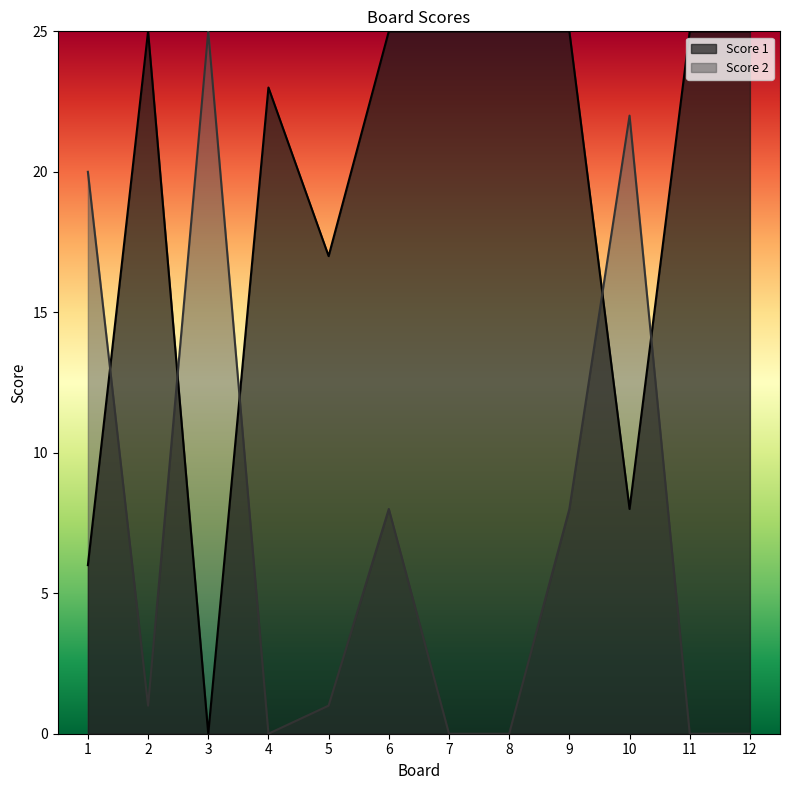

Where is the first local maximum for Score 1?

2